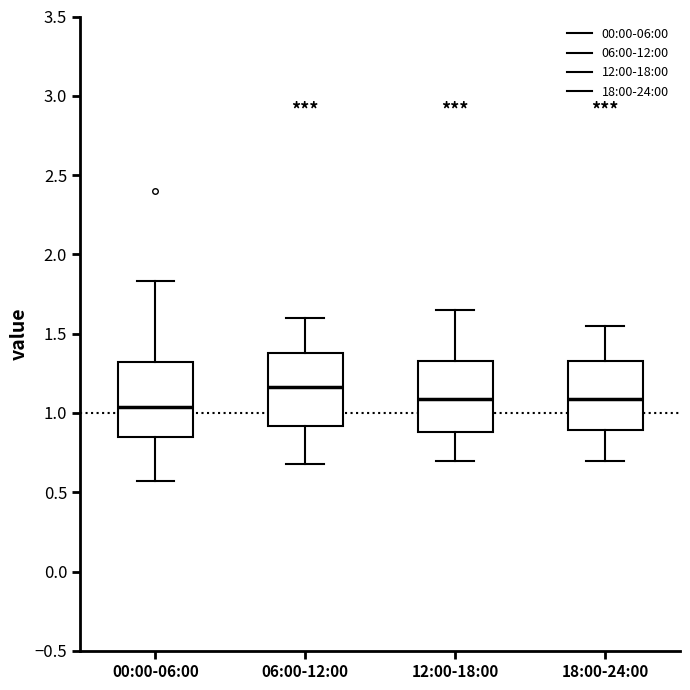

Reading left to right, transcribe this box plot: for each box, give where its median line is, the range the box spans, and where its two whiskers end, as read against the y-axis. The values are not printed on the chart, so give them approximately, as read against the axis.

00:00-06:00: median 1.05, box 0.85 to 1.30, whiskers 0.55 to 1.85
06:00-12:00: median 1.15, box 0.90 to 1.40, whiskers 0.70 to 1.60
12:00-18:00: median 1.10, box 0.90 to 1.35, whiskers 0.70 to 1.65
18:00-24:00: median 1.10, box 0.90 to 1.35, whiskers 0.70 to 1.55